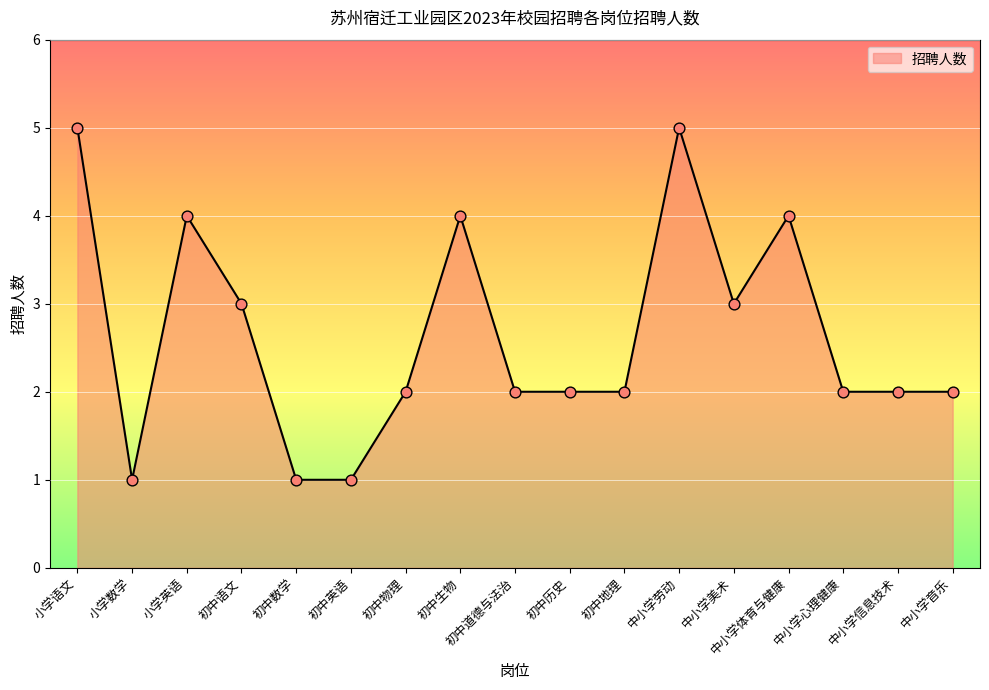

Which has a higher value, 初中物理 or 小学数学?

初中物理